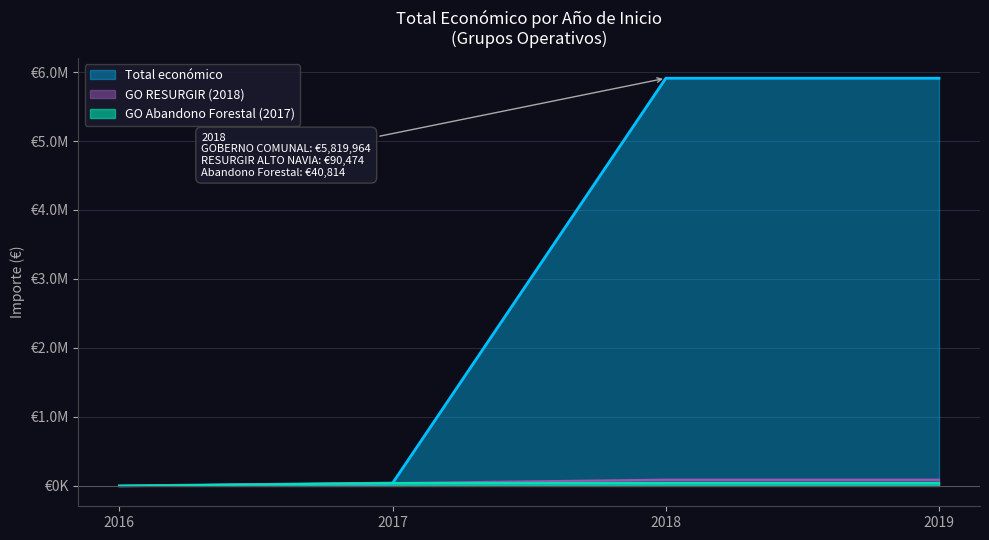

True or false: the data shows 40814 at 2018.

True